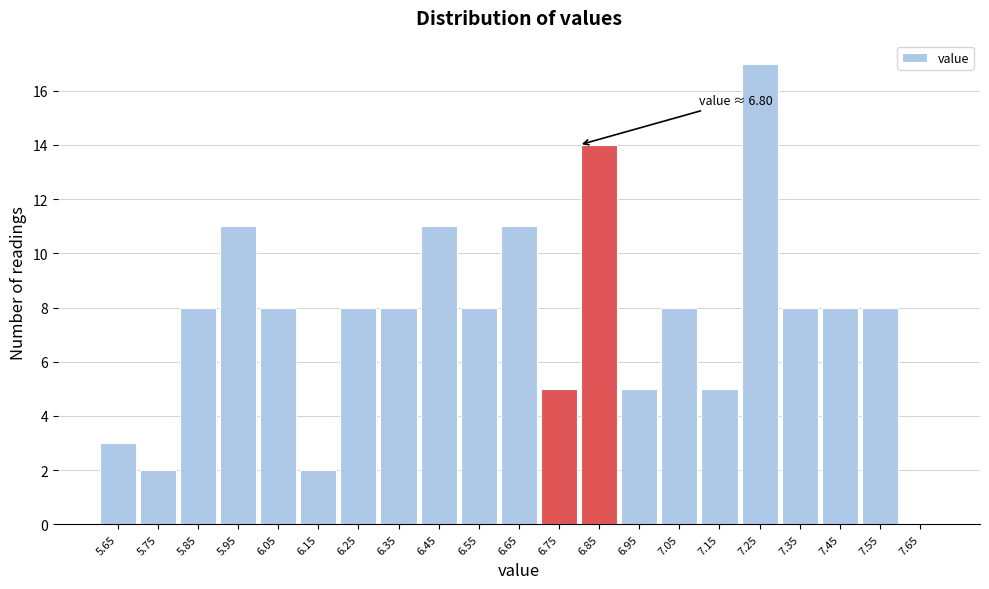

Over which range of the x-axis is the bar tallest?

7.2 to 7.3